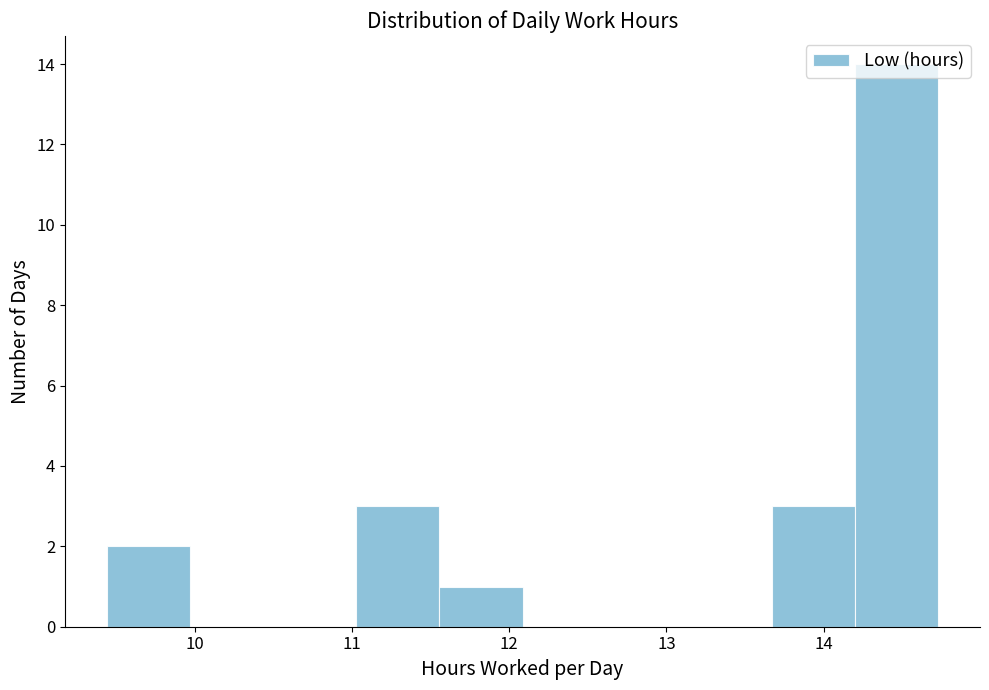

Reading left to right, transcribe this chart: for each bar, give the range it covers on the x-axis and its height. Neither the bar edges nor the heights are printed on the chart, so give them approximately, as read against the axes.

9.4 to 10.0: 2
10.0 to 10.5: 0
10.5 to 11.0: 0
11.0 to 11.6: 3
11.6 to 12.1: 1
12.1 to 12.6: 0
12.6 to 13.1: 0
13.1 to 13.7: 0
13.7 to 14.2: 3
14.2 to 14.7: 14